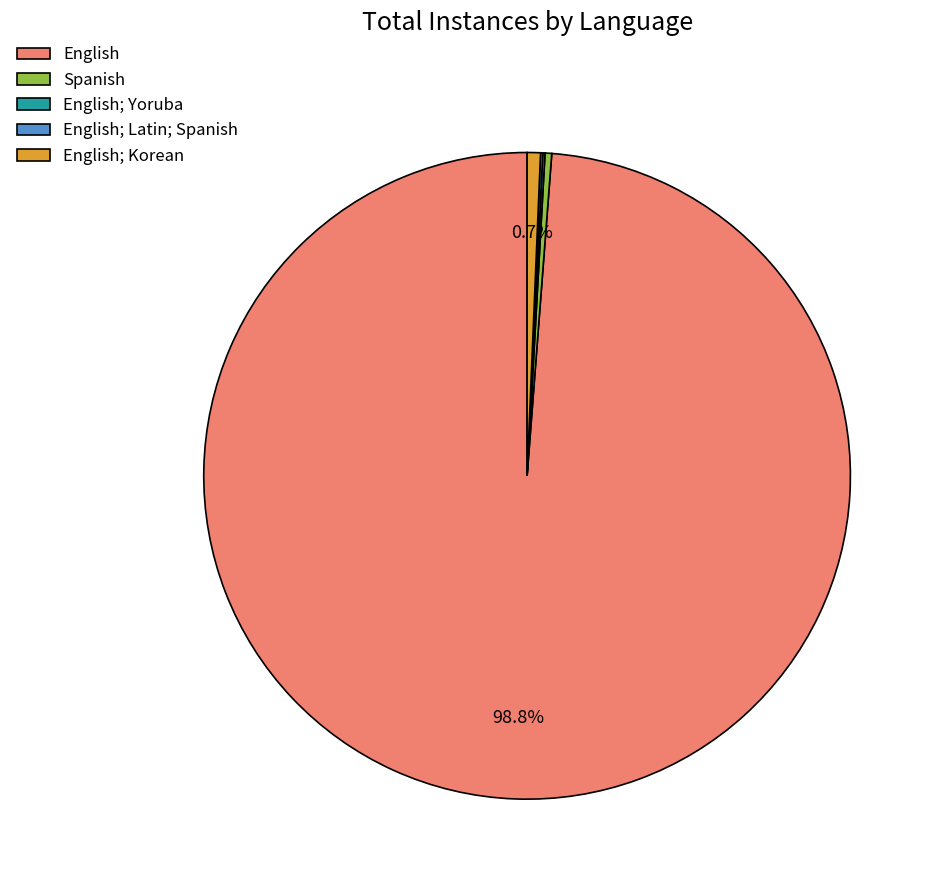

Which slice is the largest?

English